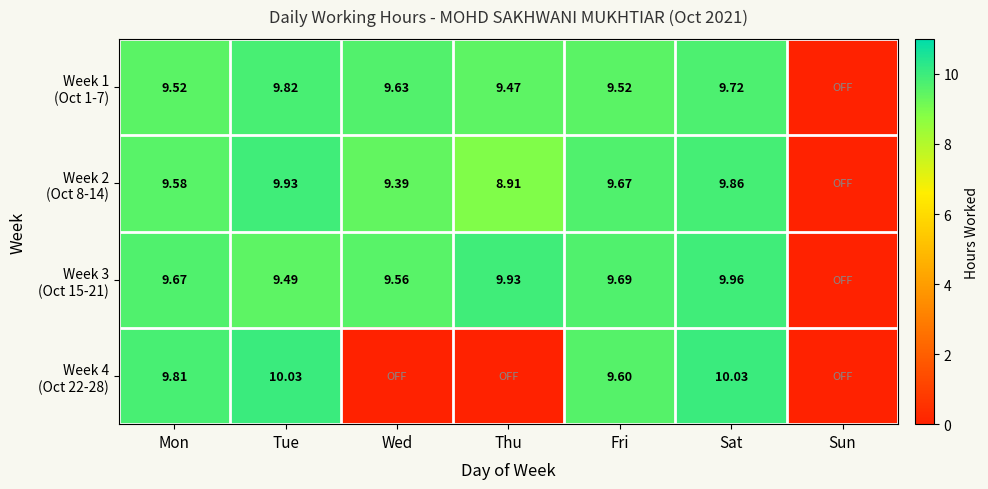

What is the difference between the Week 4 (Oct 22-28) values at Fri and Mon?

0.2